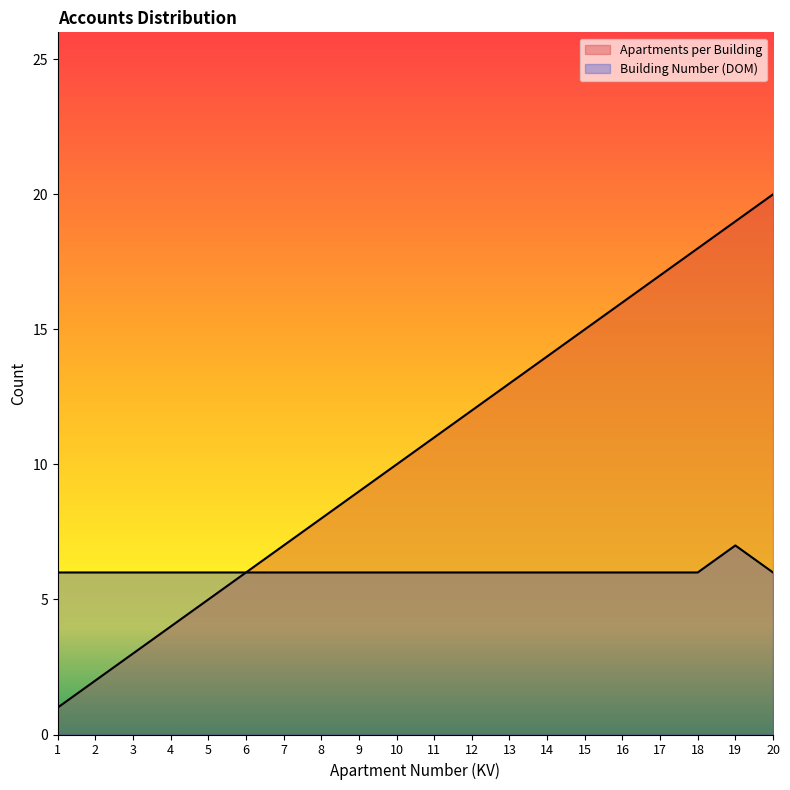

At which category is the sum across all series the highest?

19